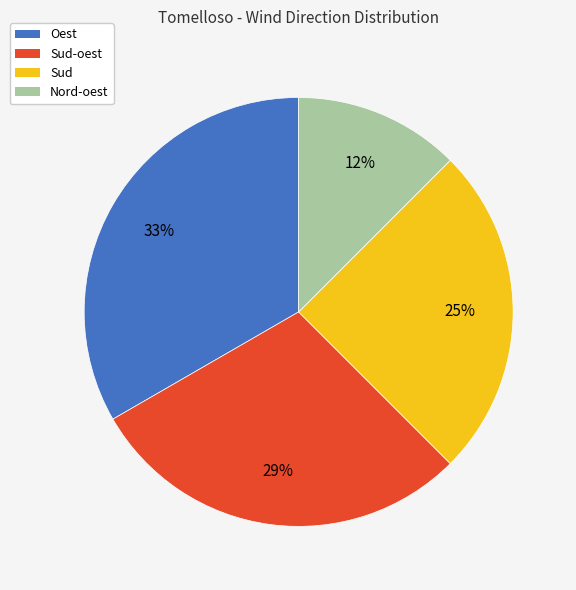

Between Sud and Oest, which is larger?

Oest